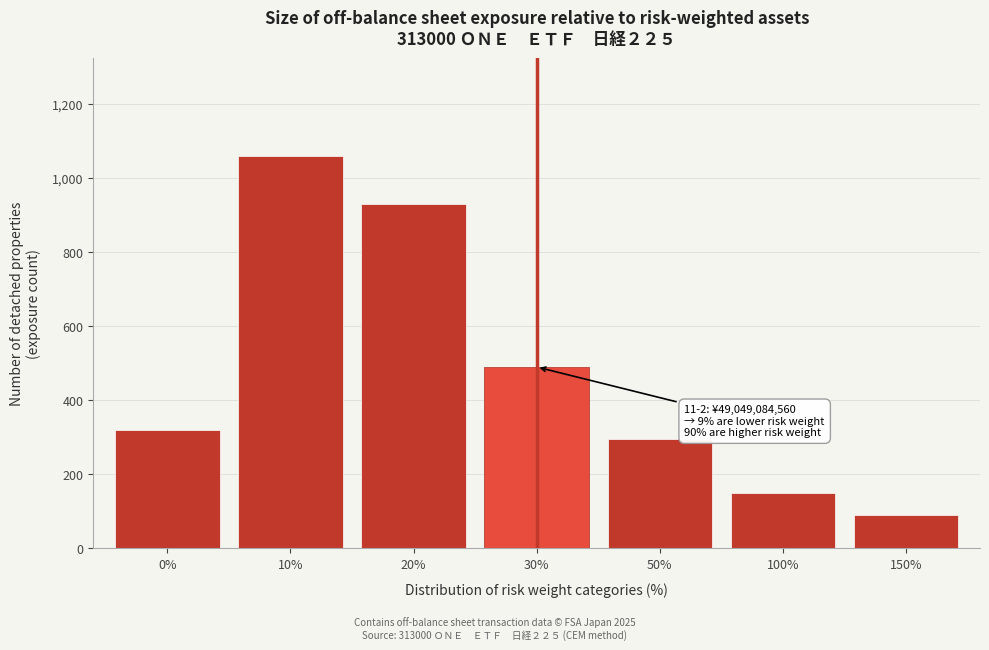

Reading left to right, what are all the values shown in this chart?

0%=320	10%=1060	20%=930	30%=490	50%=295	100%=150	150%=90